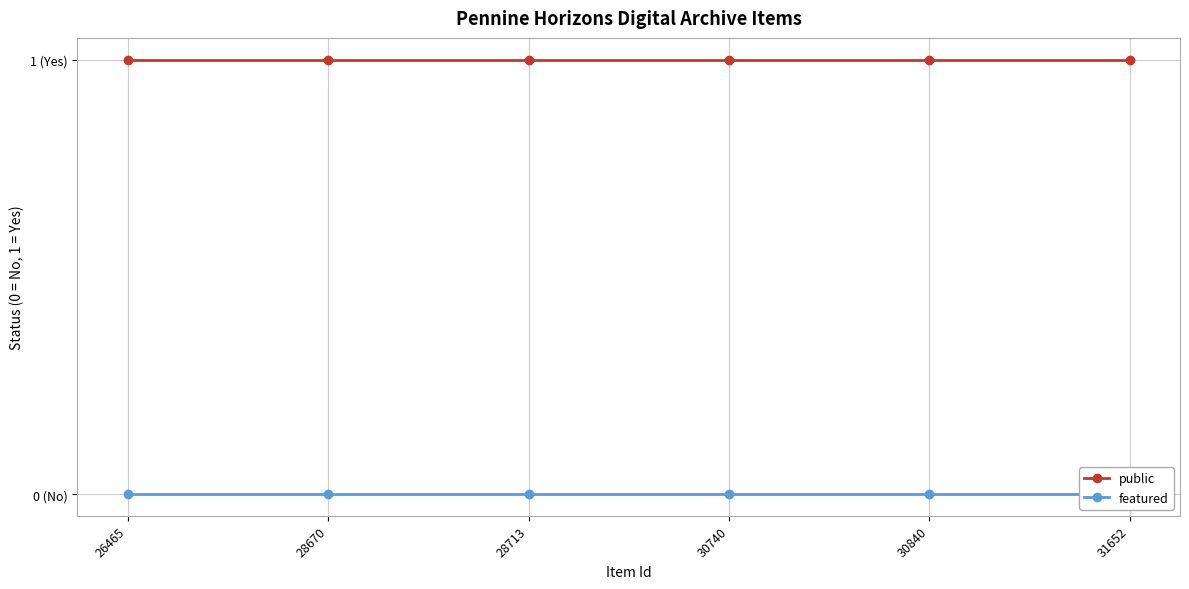

Reading left to right, list all the values displayed in this chart.

public: 1	1	1	1	1	1
featured: 0	0	0	0	0	0